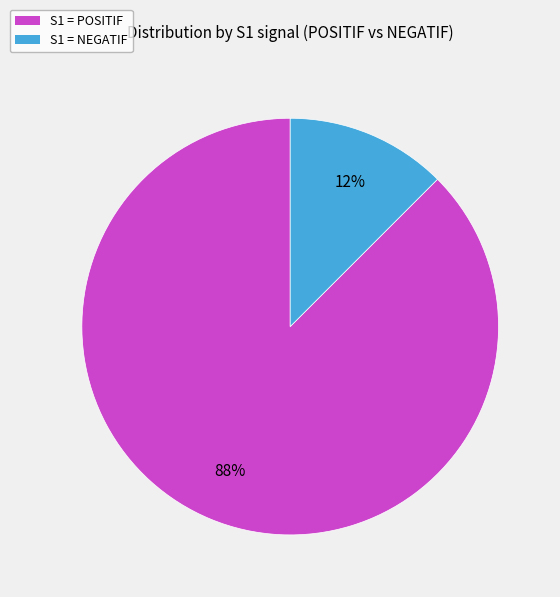

Which category has the biggest portion of the pie?

S1 = POSITIF